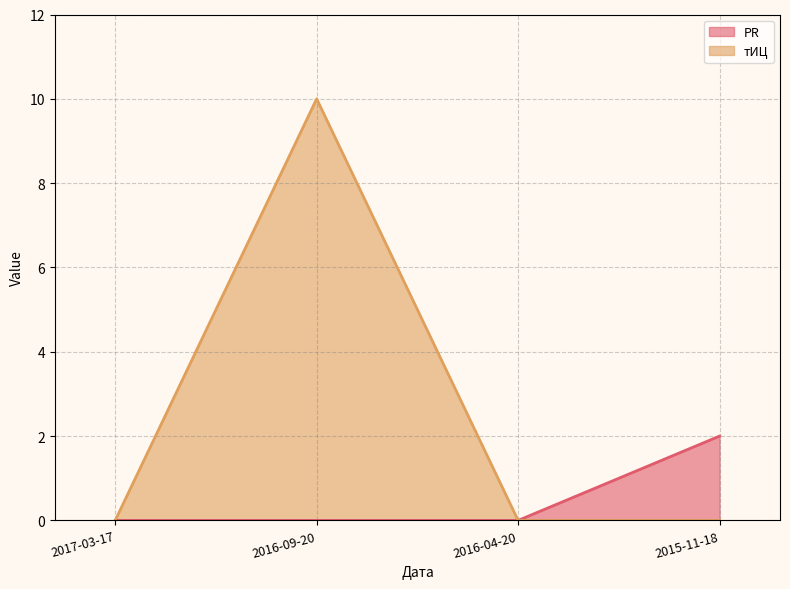

At which category does the chart reach its minimum across all series?

2017-03-17